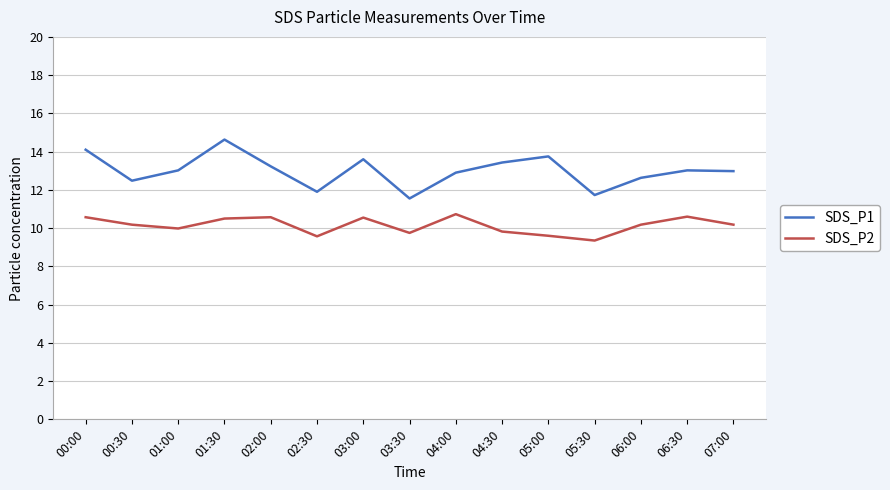

True or false: SDS_P2 and SDS_P1 cross at least once.

False